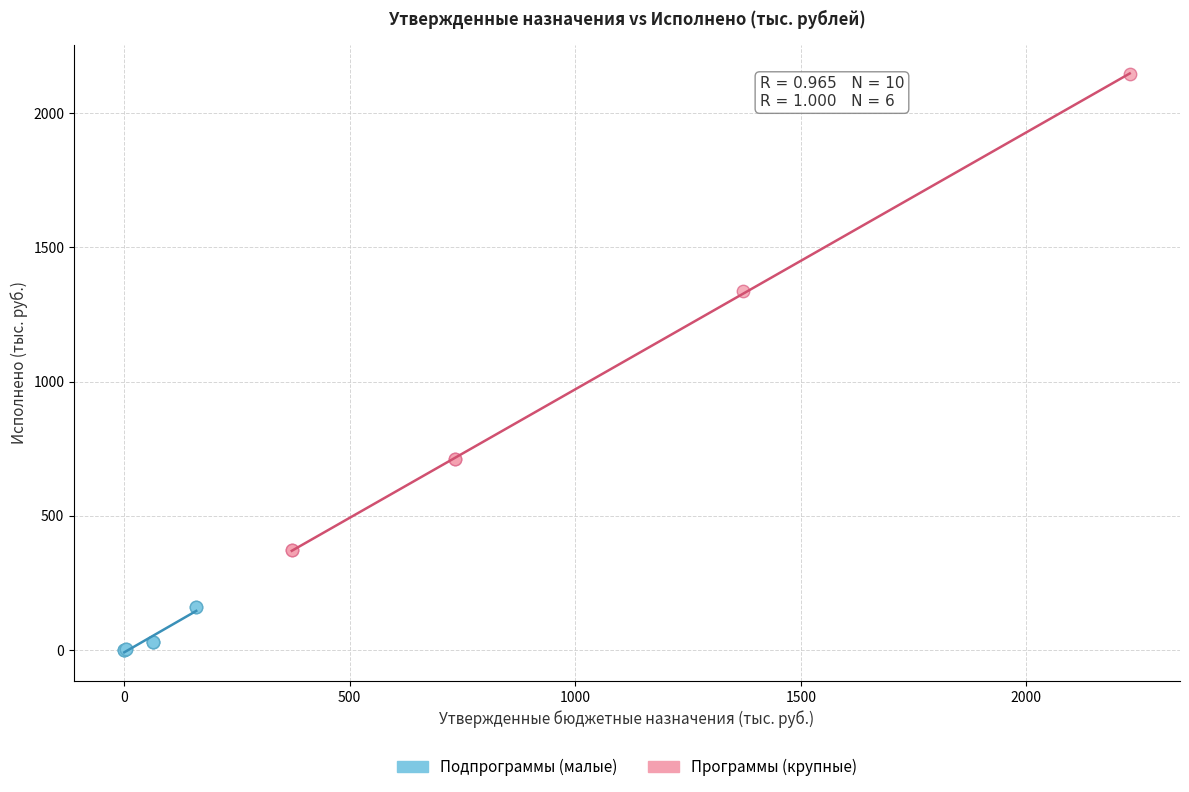

Which series contains the lowest Y value?

Подпрограммы (малые)